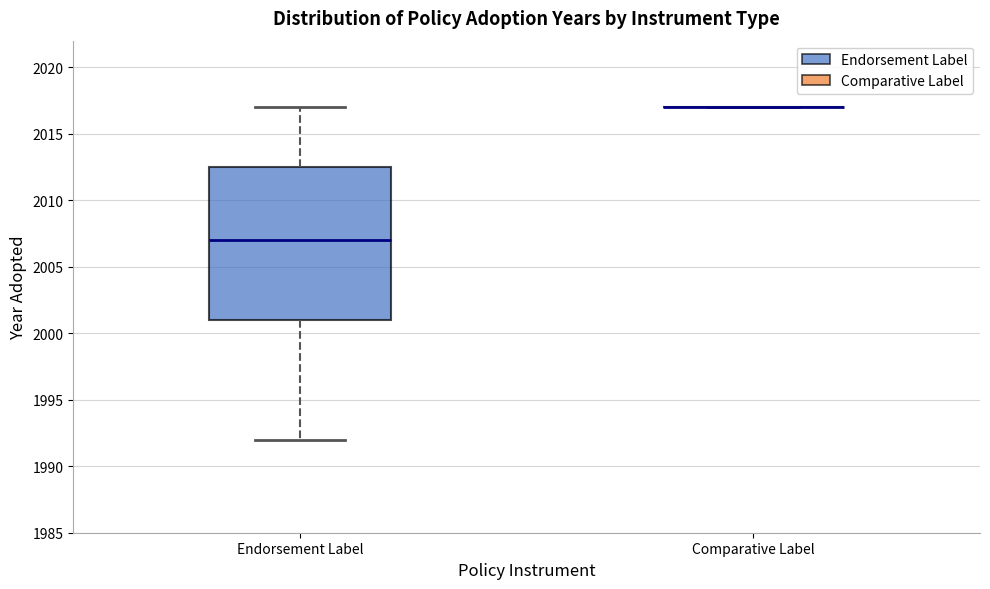

Comparing the boxes themselves (not the whiskers), which one is the tallest?

Endorsement Label